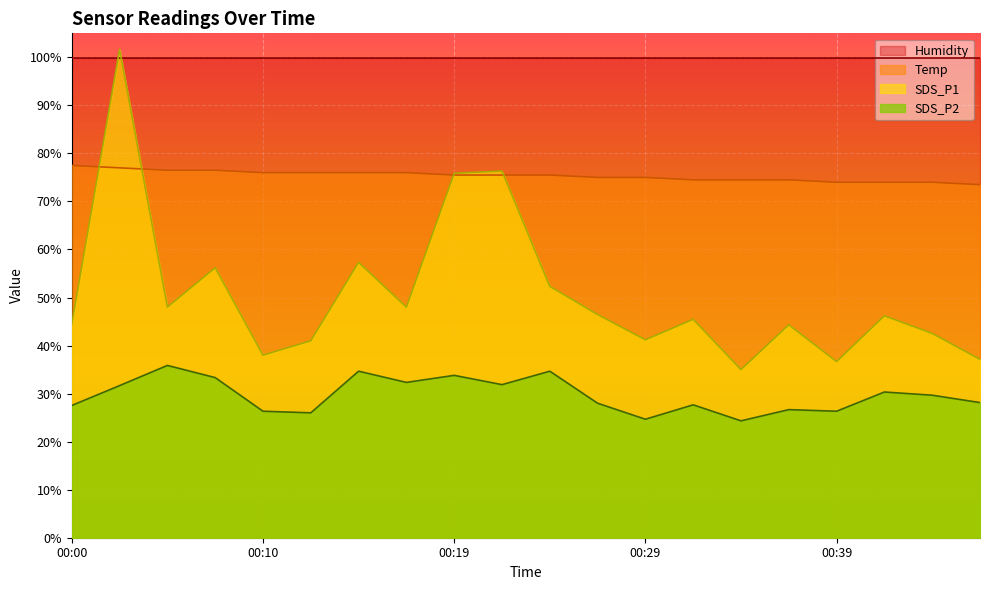

What are all the series names shown in the legend?

Humidity, Temp, SDS_P1, SDS_P2